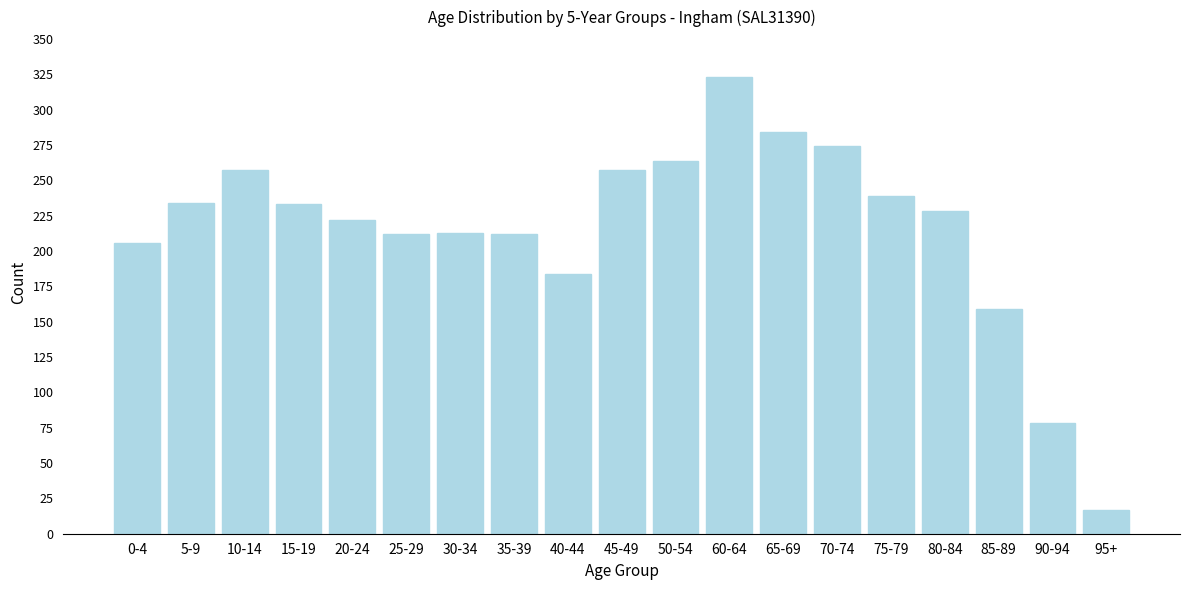

What is the difference between the maximum and minimum values?

306